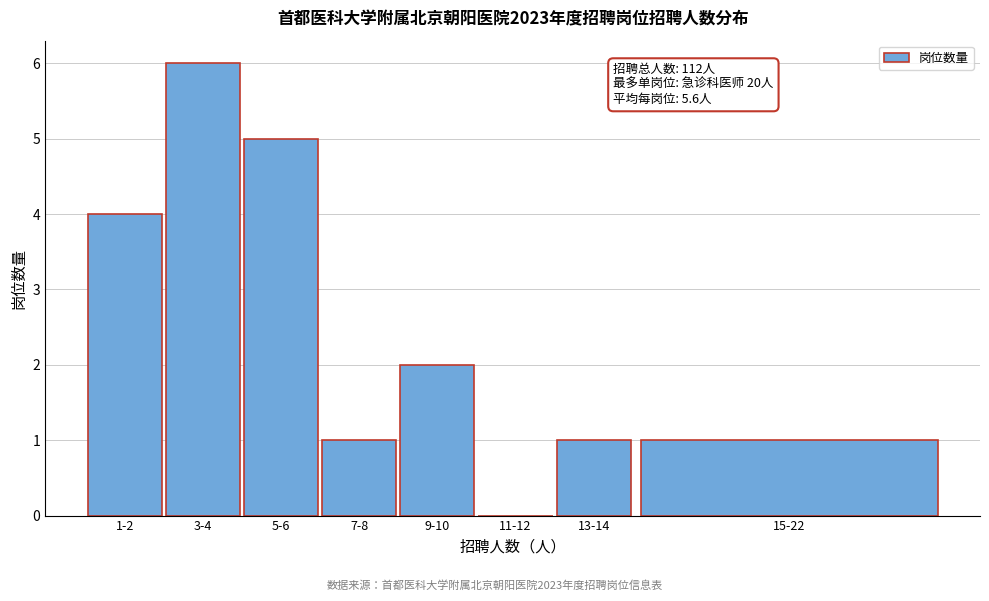

Reading left to right, list all the values displayed in this chart.

1-2=4	3-4=6	5-6=5	7-8=1	9-10=2	11-12=0	13-14=1	15-22=1